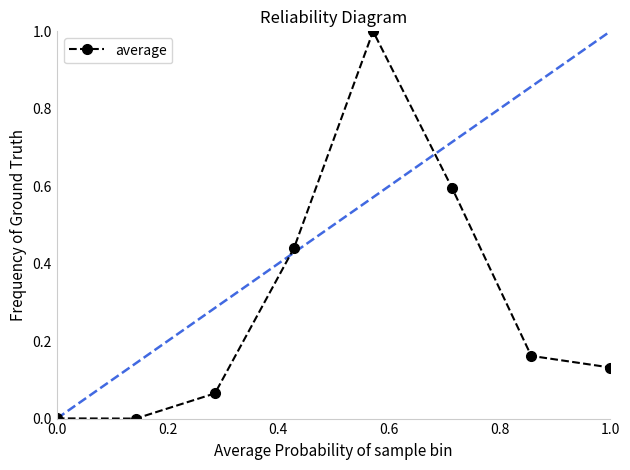

Count the number of data series in this chart.

1